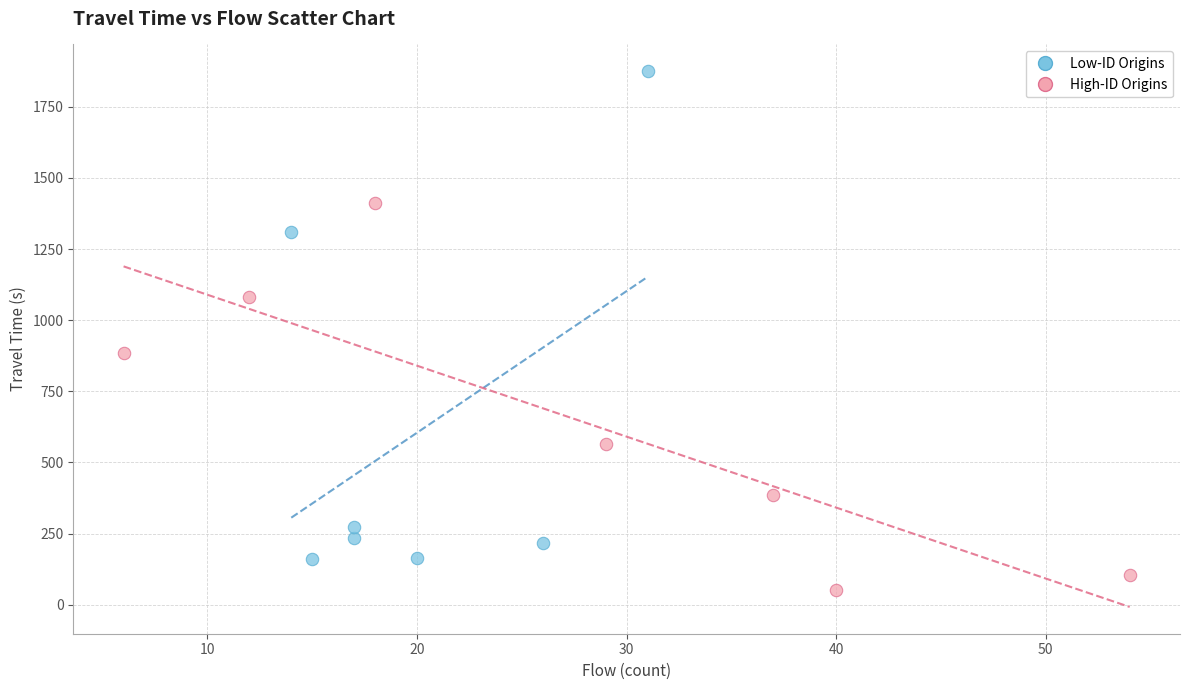

Which series has the largest Y range (max minus min)?

Low-ID Origins